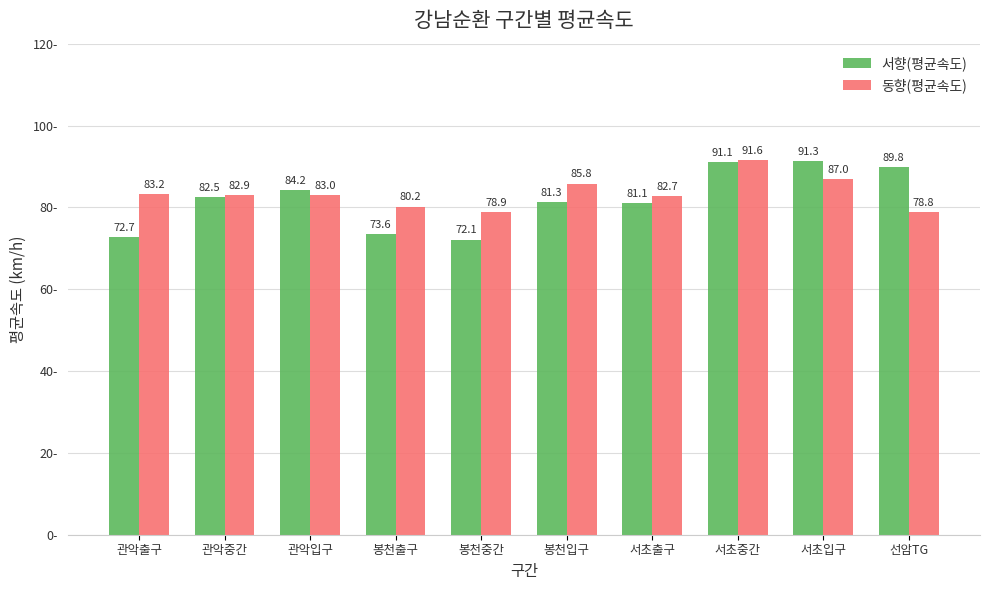

Reading right to left, transcribe all the data shown in this chart.

서향(평균속도): 선암TG=89.8	서초입구=91.3	서초중간=91.1	서초출구=81.1	봉천입구=81.3	봉천중간=72.1	봉천출구=73.6	관악입구=84.2	관악중간=82.5	관악출구=72.7
동향(평균속도): 선암TG=78.8	서초입구=87.0	서초중간=91.6	서초출구=82.7	봉천입구=85.8	봉천중간=78.9	봉천출구=80.2	관악입구=83.0	관악중간=82.9	관악출구=83.2